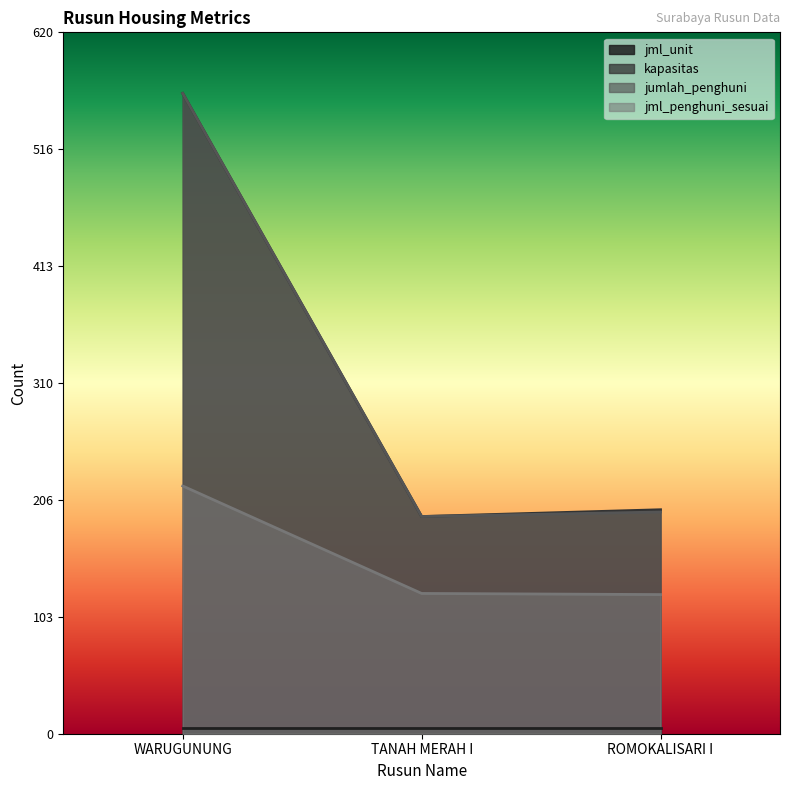

Is the value of jumlah_penghuni at WARUGUNUNG greater than the value of jml_penghuni_sesuai at WARUGUNUNG?

Yes